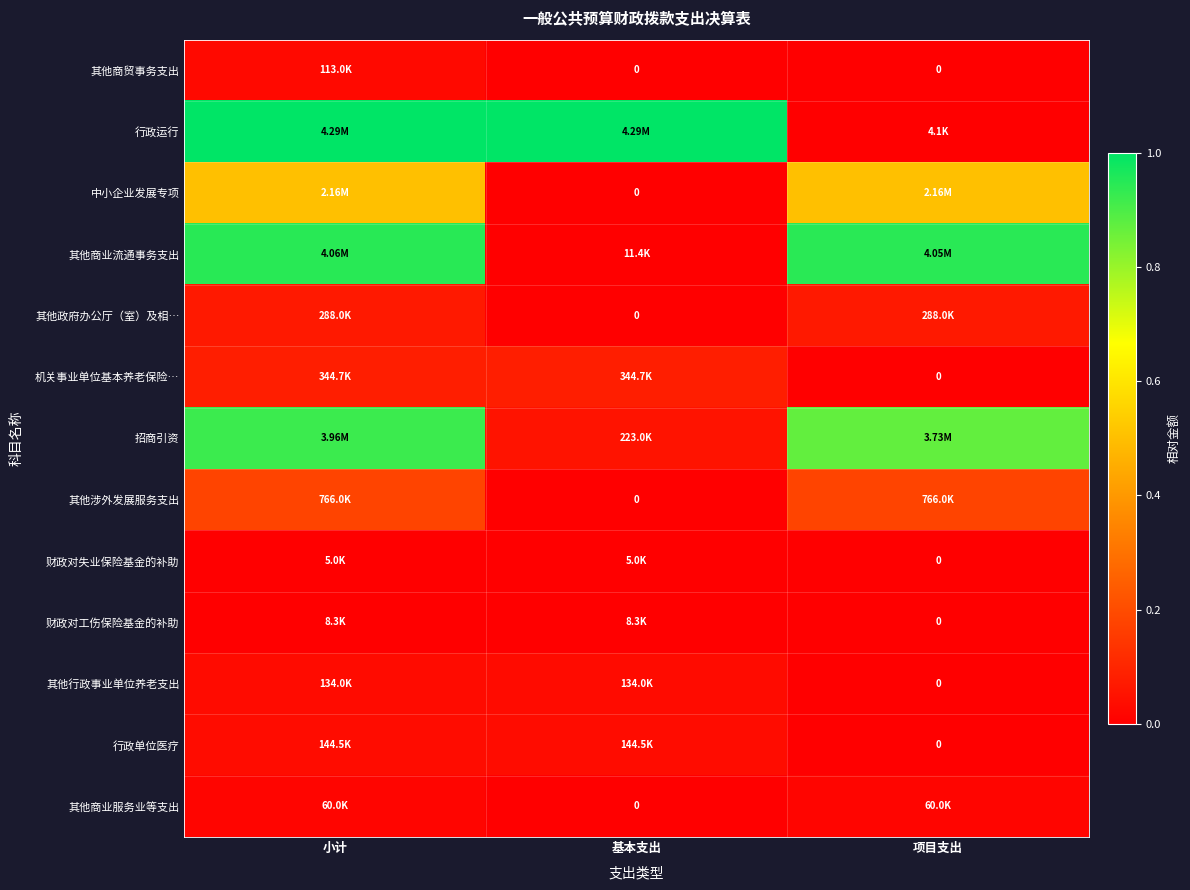

Is the value of 其他商贸事务支出 at 小计 greater than the value of 财政对失业保险基金的补助 at 项目支出?

Yes